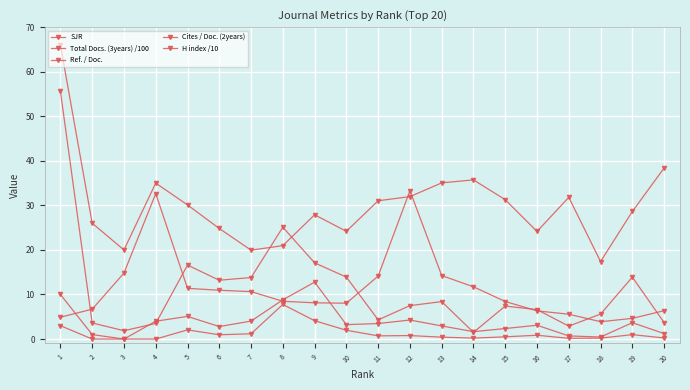

Which has a higher value, 6 or 17?

6